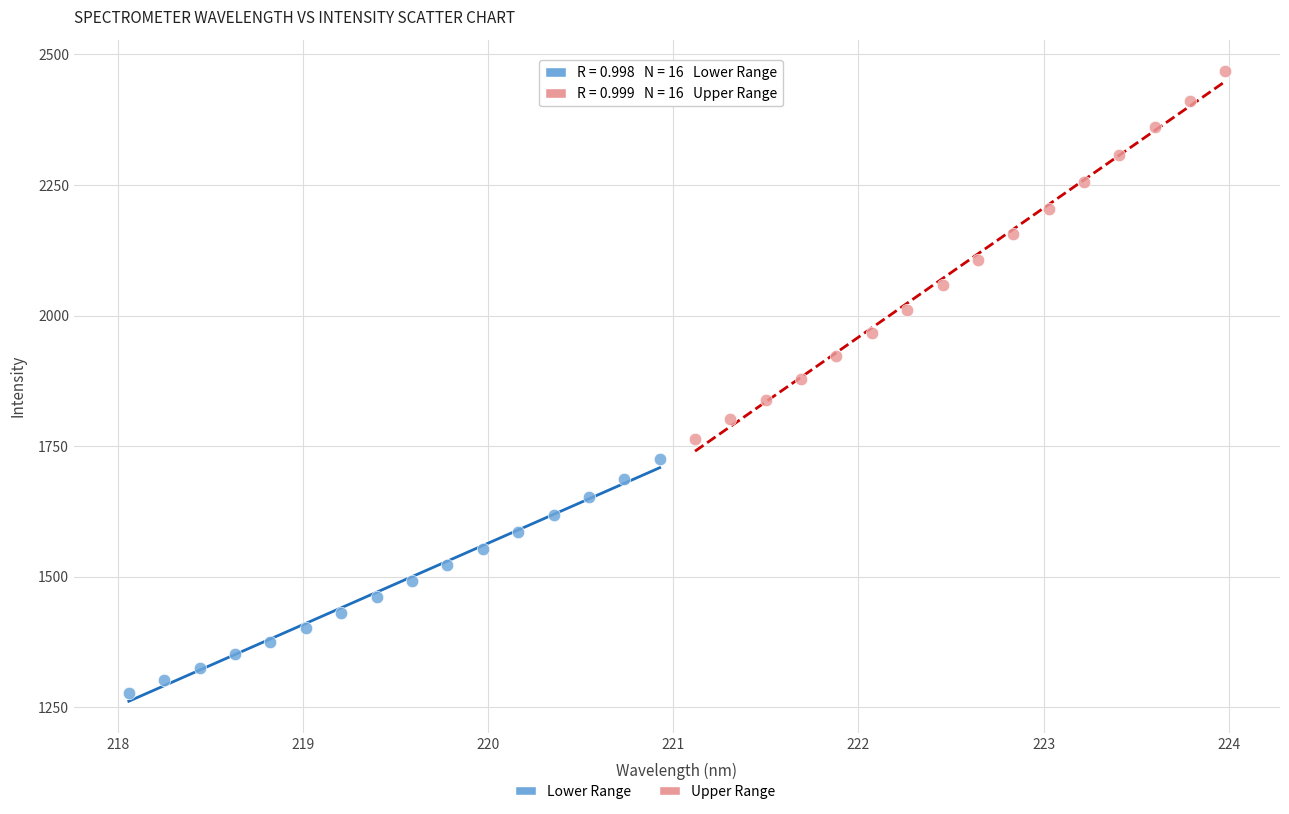

Which series reaches the maximum Y coordinate?

Upper Range